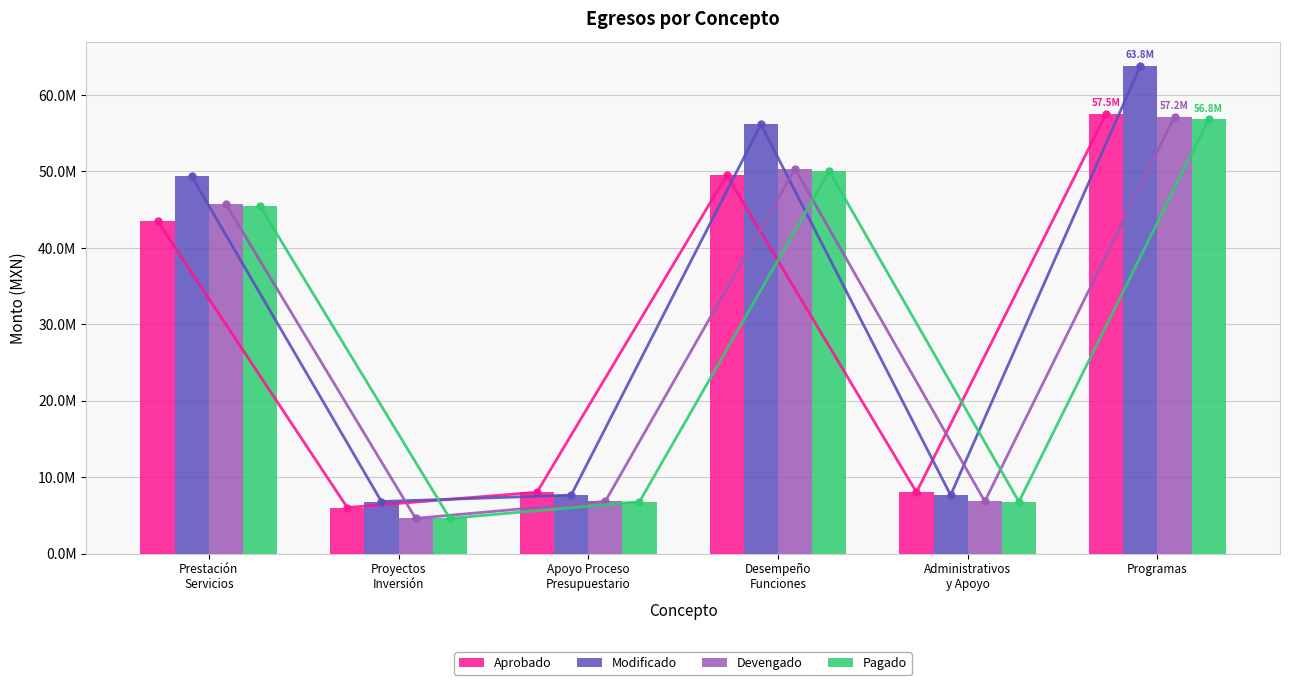

What is the average value of the Aprobado series?

28774489.0